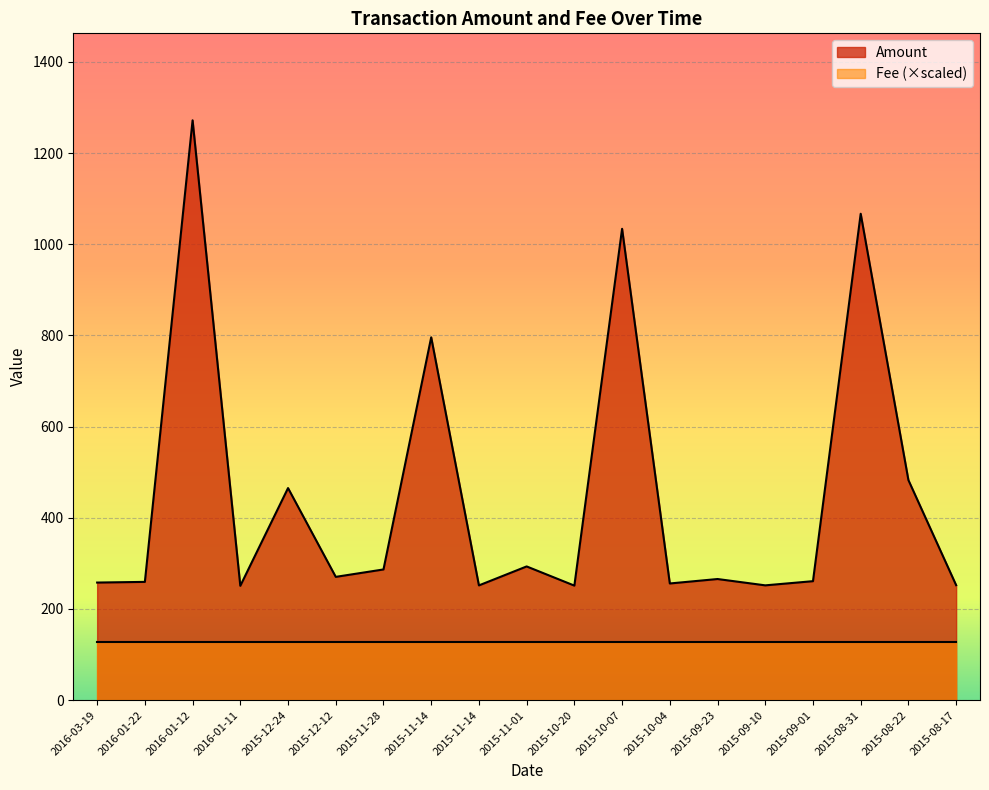

True or false: there are more than 1 points higher than both neighbors.

True